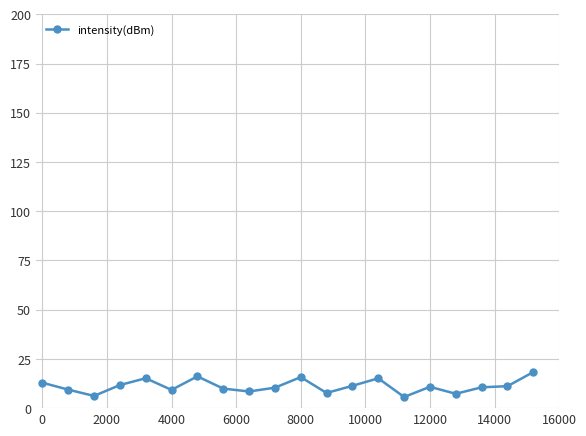

What is the value of the 12th point from the left?

7.7